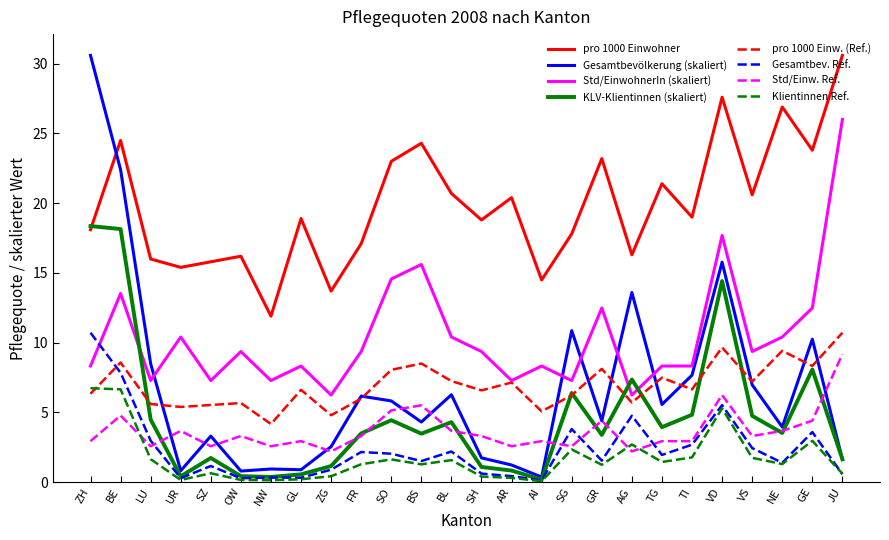

What is the total value across all series at VD?

102.2